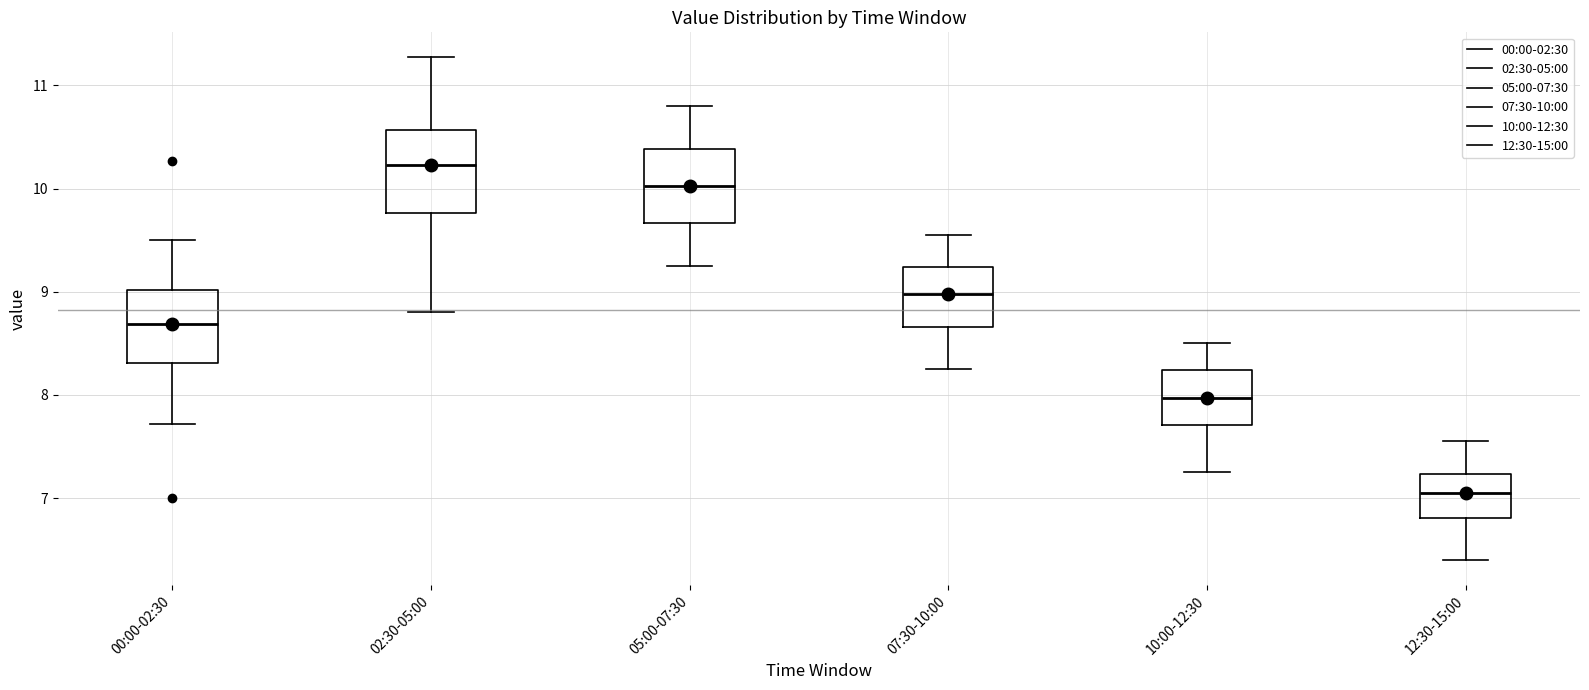

Reading left to right, read every box against the y-axis: the position of its median line, the range the box covers, and the ends of its whiskers. The values are not printed on the chart, so give them approximately, as read against the axis.

00:00-02:30: median 8.7, box 8.3 to 9.0, whiskers 7.7 to 9.5
02:30-05:00: median 10.2, box 9.8 to 10.6, whiskers 8.8 to 11.3
05:00-07:30: median 10.0, box 9.7 to 10.4, whiskers 9.3 to 10.8
07:30-10:00: median 9.0, box 8.7 to 9.2, whiskers 8.3 to 9.6
10:00-12:30: median 8.0, box 7.7 to 8.2, whiskers 7.3 to 8.5
12:30-15:00: median 7.1, box 6.8 to 7.2, whiskers 6.4 to 7.6